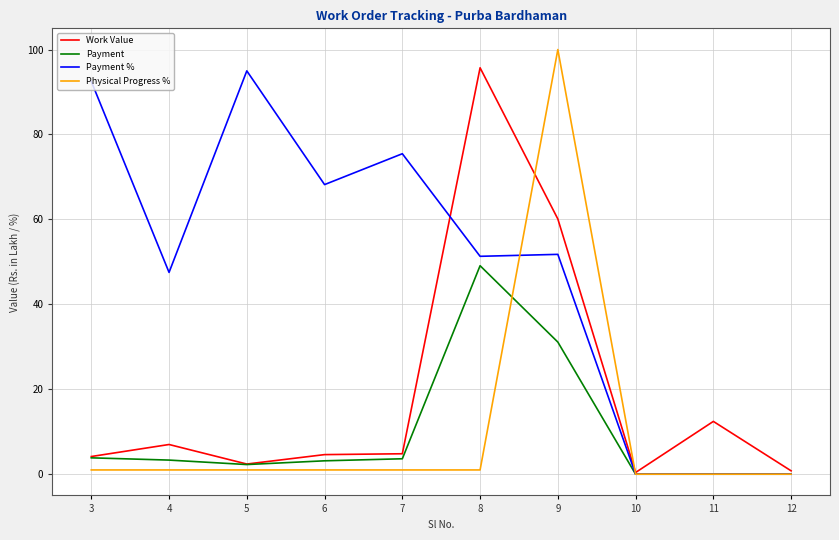

At which category does the chart reach its peak across all series?

9